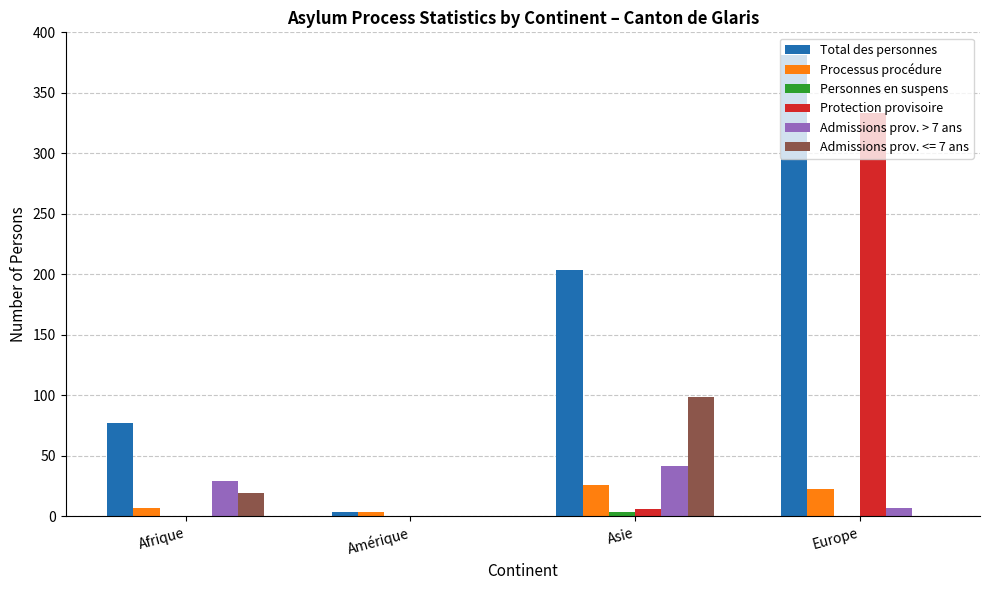

The Total des personnes series shows 77 at Afrique. True or false?

True